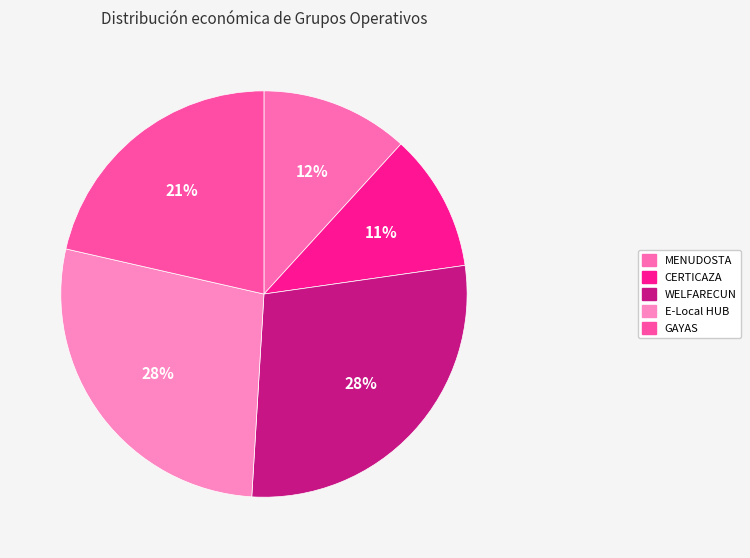

How many segments does this pie chart have?

5